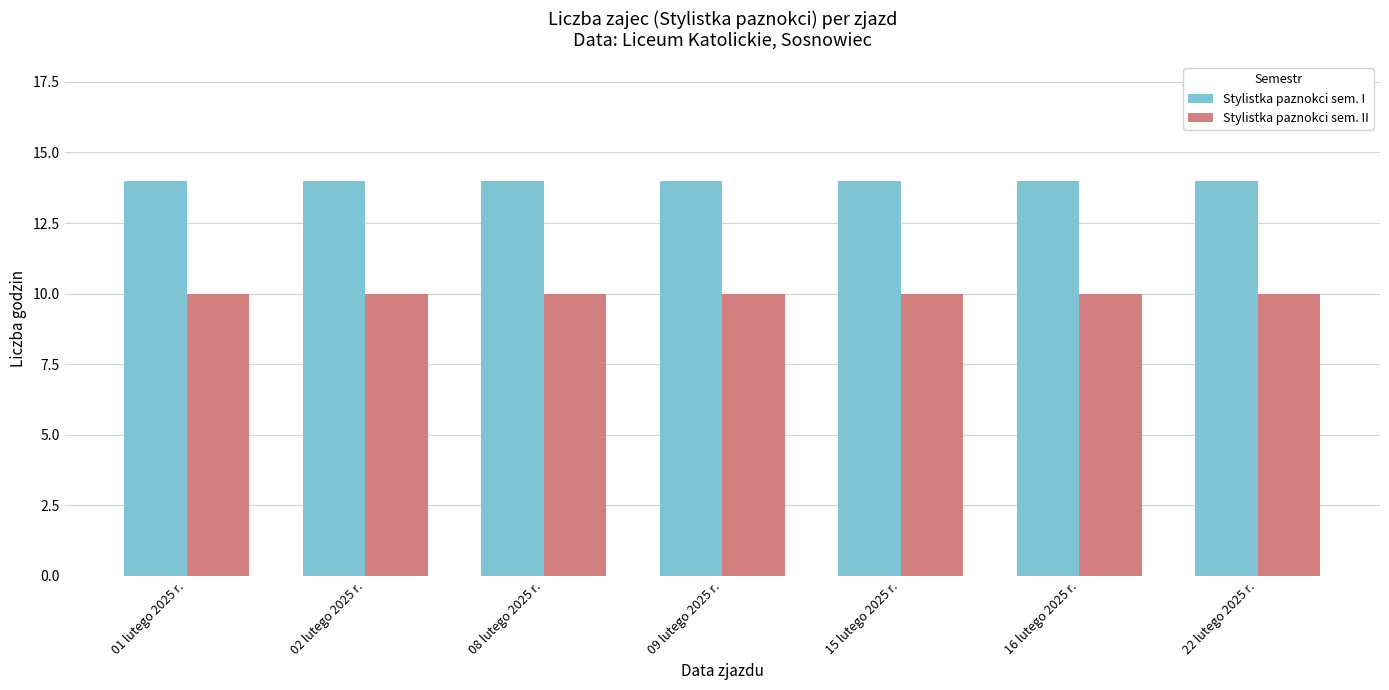

Rank the series at 09 lutego 2025 r. from lowest to highest value.

Stylistka paznokci sem. II, Stylistka paznokci sem. I